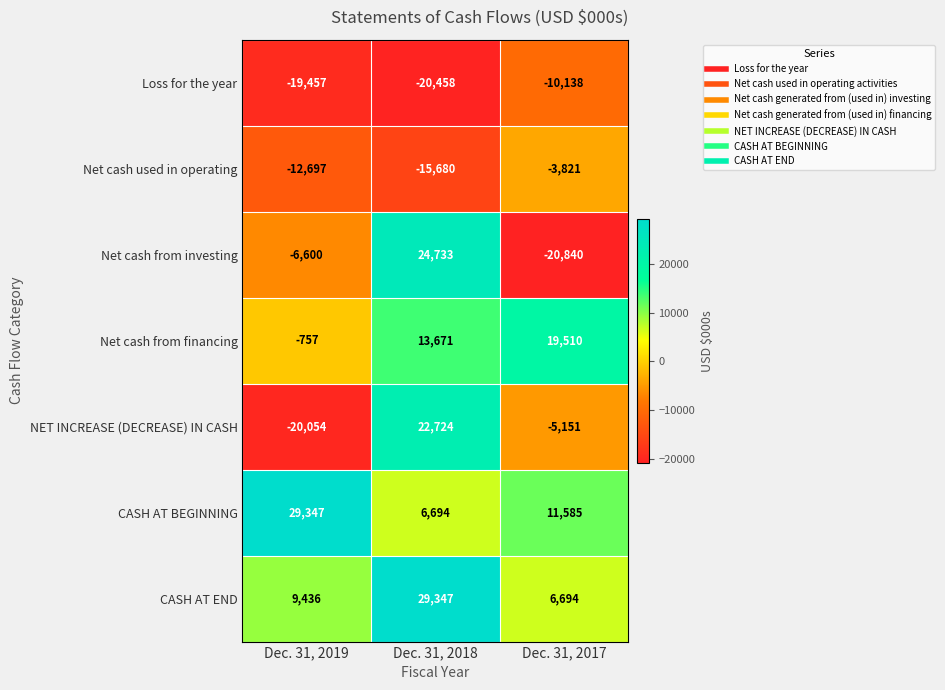

At Dec. 31, 2017, list the series in order from smallest to largest.

Net cash from investing, Loss for the year, NET INCREASE (DECREASE) IN CASH, Net cash used in operating, CASH AT END, CASH AT BEGINNING, Net cash from financing